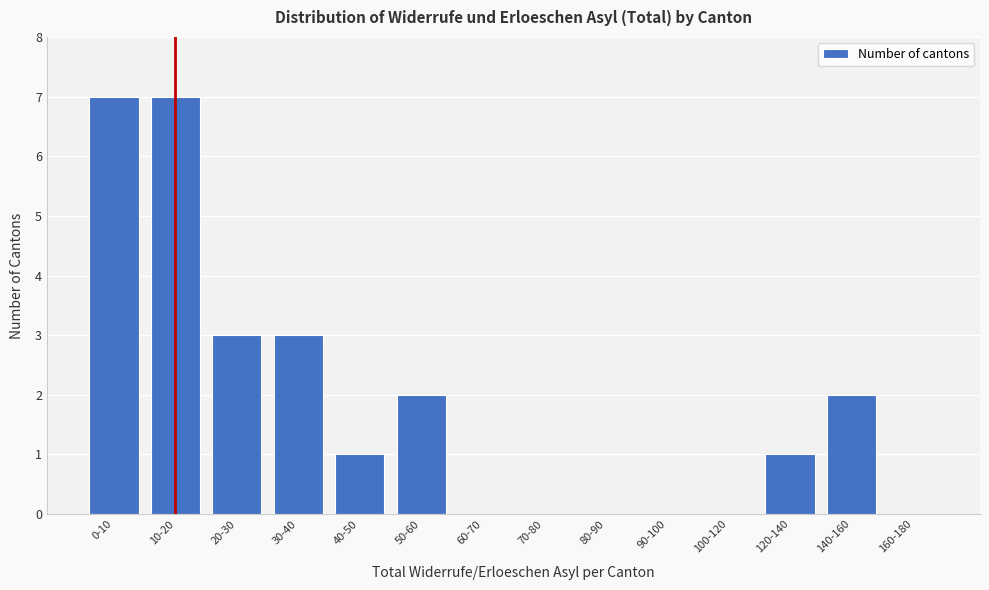

Reading left to right, what are all the values shown in this chart?

0-10=7	10-20=7	20-30=3	30-40=3	40-50=1	50-60=2	60-70=0	70-80=0	80-90=0	90-100=0	100-120=0	120-140=1	140-160=2	160-180=0